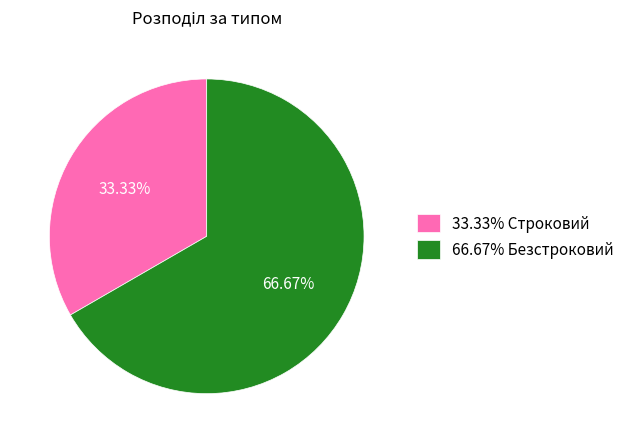

What is the ratio of the value at 66.67% Безстроковий to the value at 33.33% Строковий?

2.0